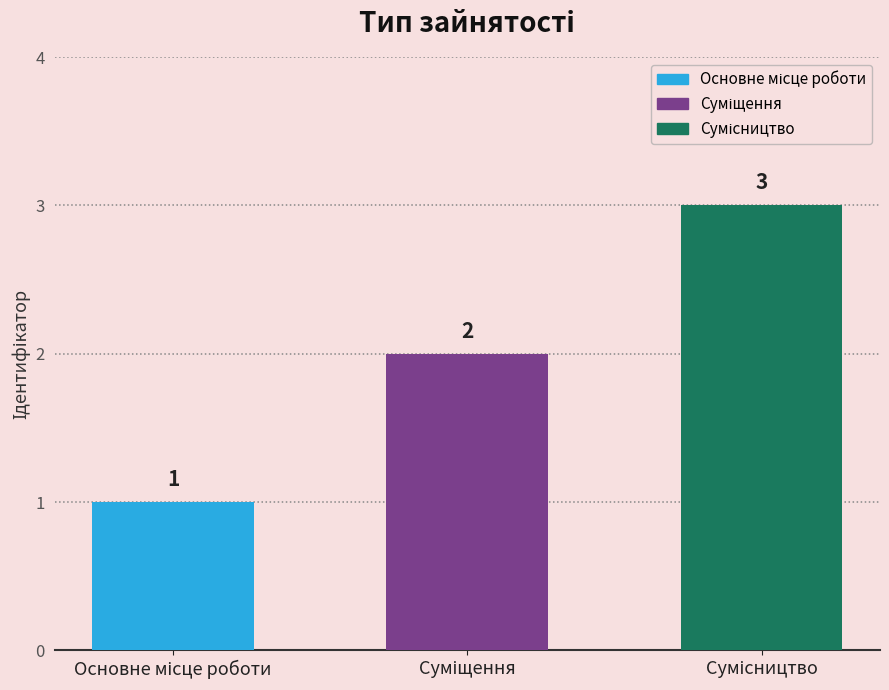

What is the value of the 3rd bar from the left?

3